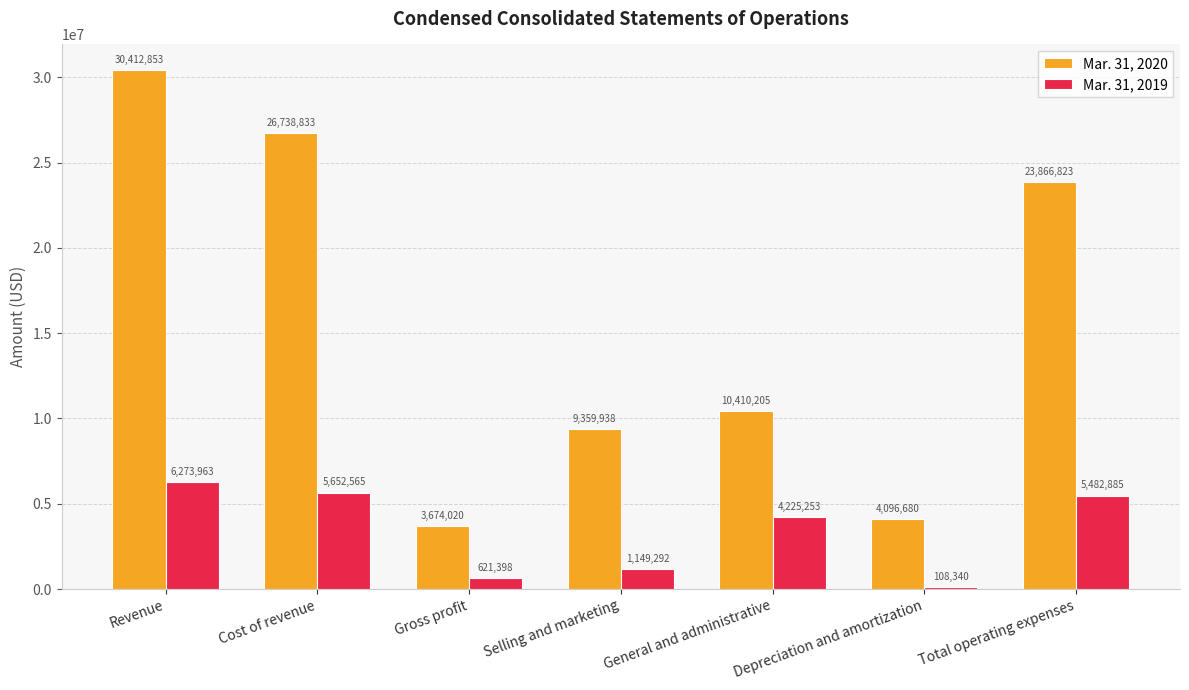

At which label does Mar. 31, 2019 reach its peak?

Revenue